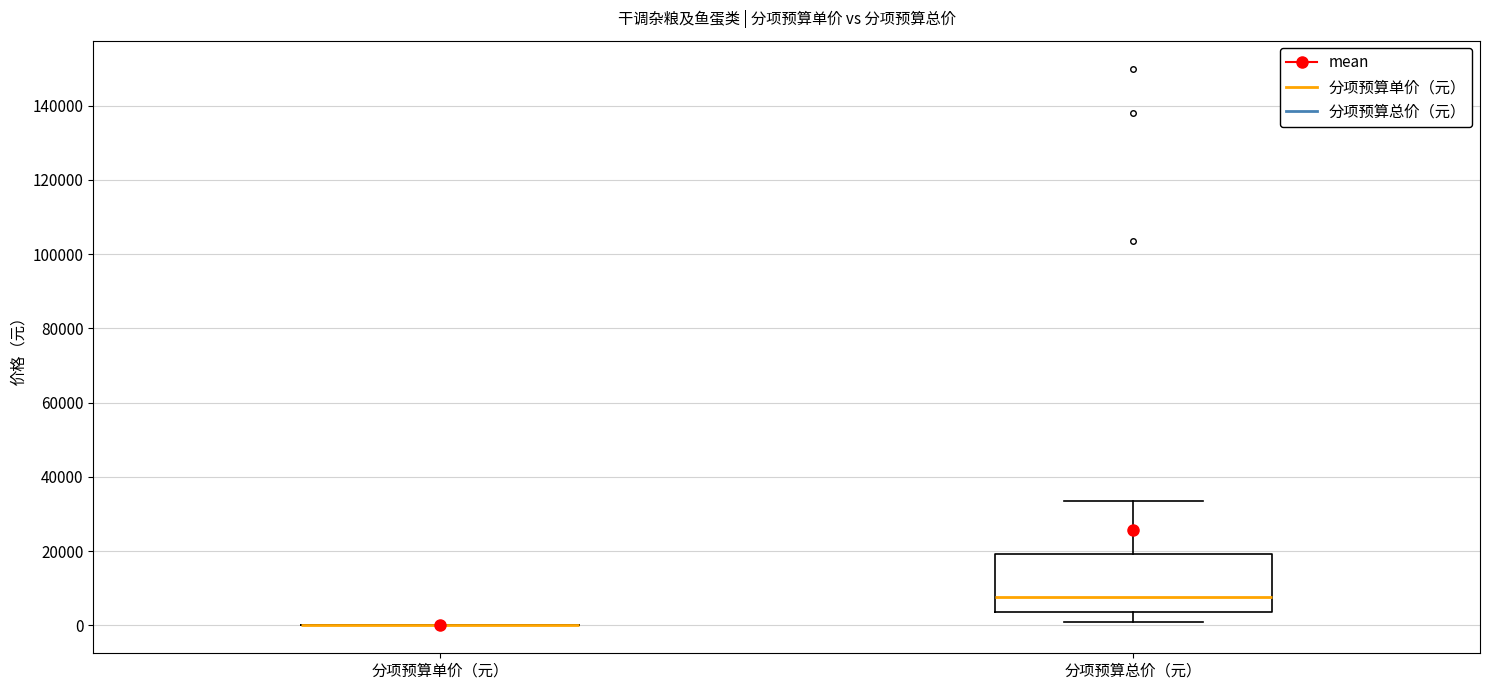

Reading left to right, transcribe this box plot: for each box, give where its median line is, the range the box spans, and where its two whiskers end, as read against the y-axis. The values are not printed on the chart, so give them approximately, as read against the axis.

分项预算单价（元）: box collapsed to a line at 0, whiskers 0 to 0
分项预算总价（元）: median 8000, box 4000 to 20000, whiskers 0 to 34000